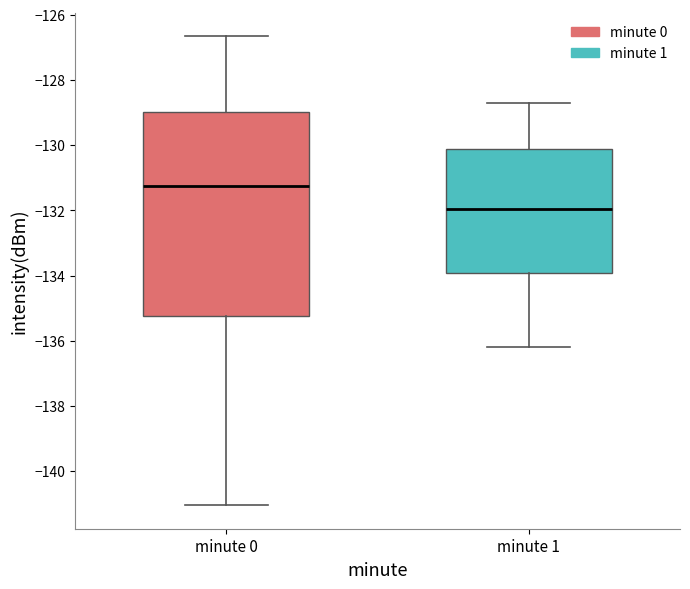

Reading left to right, read every box against the y-axis: the position of its median line, the range the box covers, and the ends of its whiskers. The values are not printed on the chart, so give them approximately, as read against the axis.

minute 0: median -131.2, box -135.2 to -129.0, whiskers -141.0 to -126.6
minute 1: median -132.0, box -134.0 to -130.2, whiskers -136.2 to -128.6